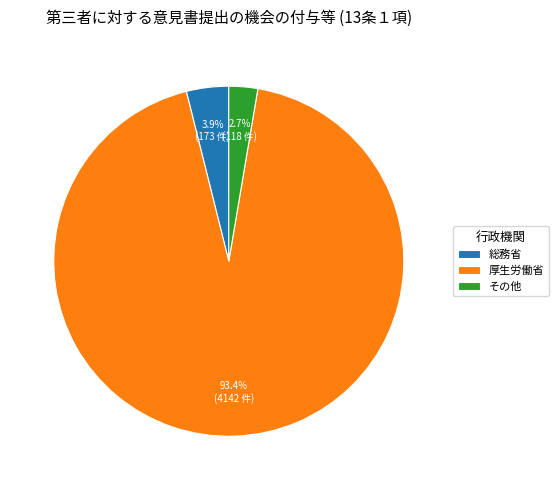

What percentage is NOT represented by 厚生労働省?

6.6%